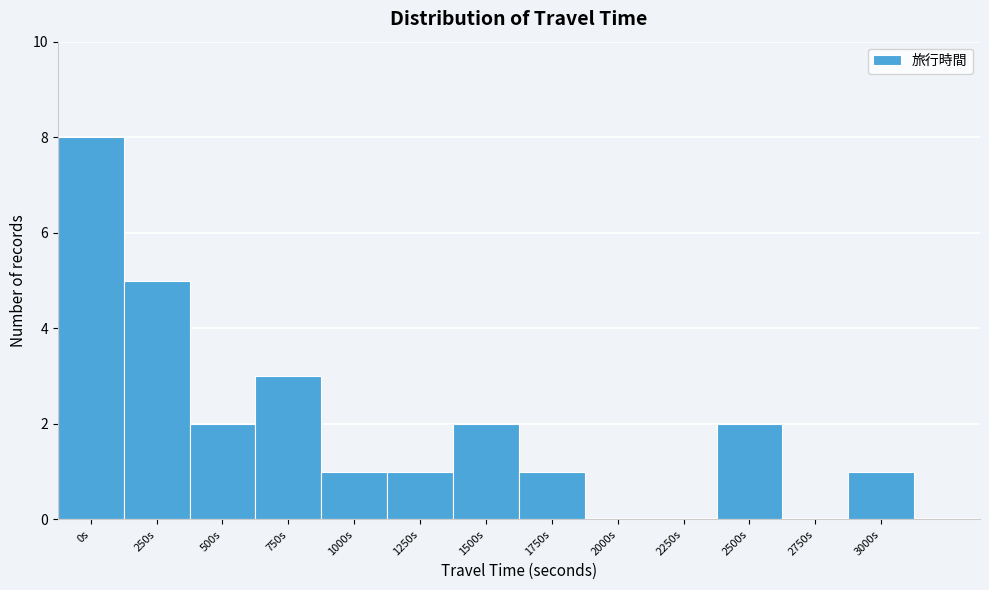

Reading left to right, transcribe all the data shown in this chart.

0s=8	250s=5	500s=2	750s=3	1000s=1	1250s=1	1500s=2	1750s=1	2000s=0	2250s=0	2500s=2	2750s=0	3000s=1